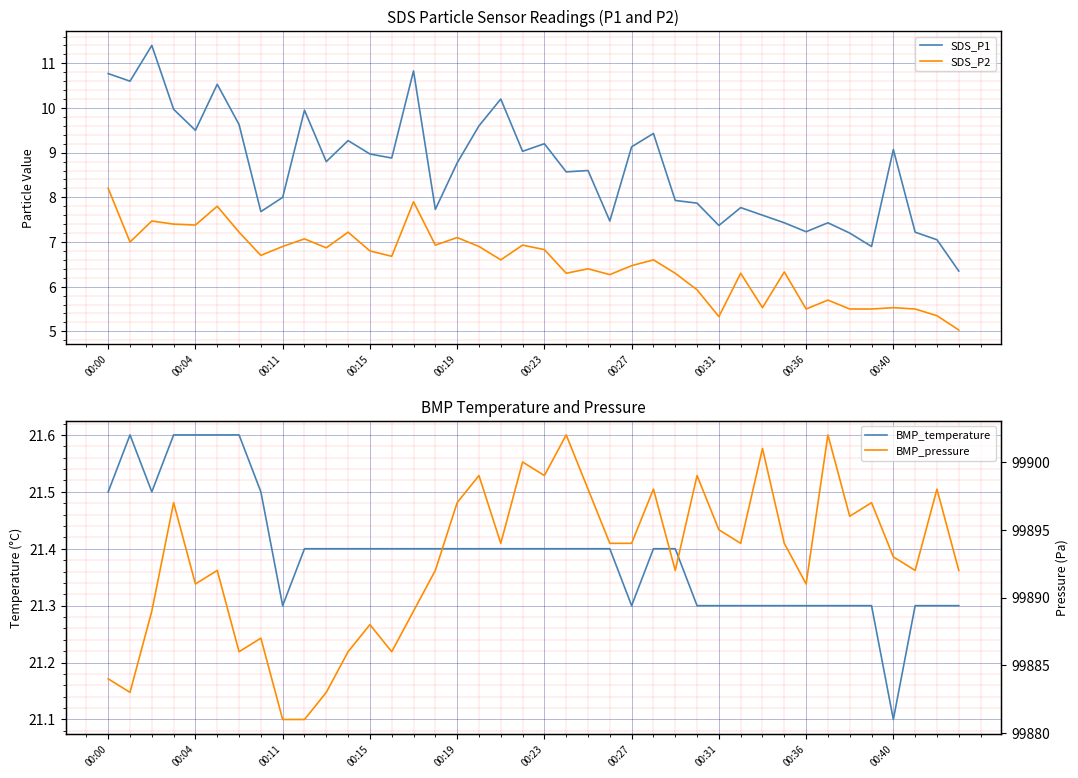

What are all the series names shown in the legend?

SDS_P1, SDS_P2, BMP_temperature, BMP_pressure